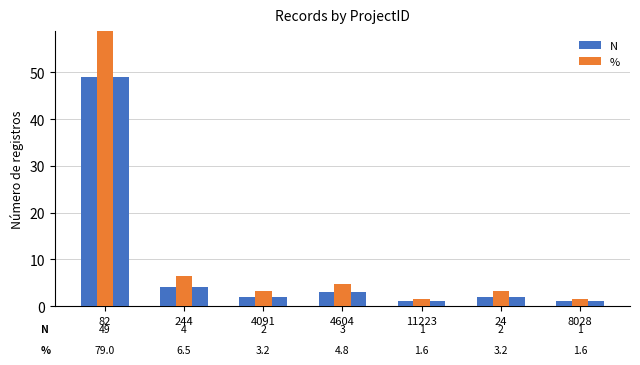

At 82, list the series in order from smallest to largest.

N, %